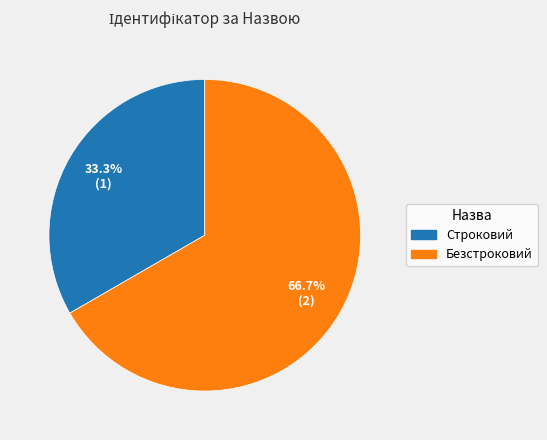

What is the smallest slice in the pie chart?

Строковий